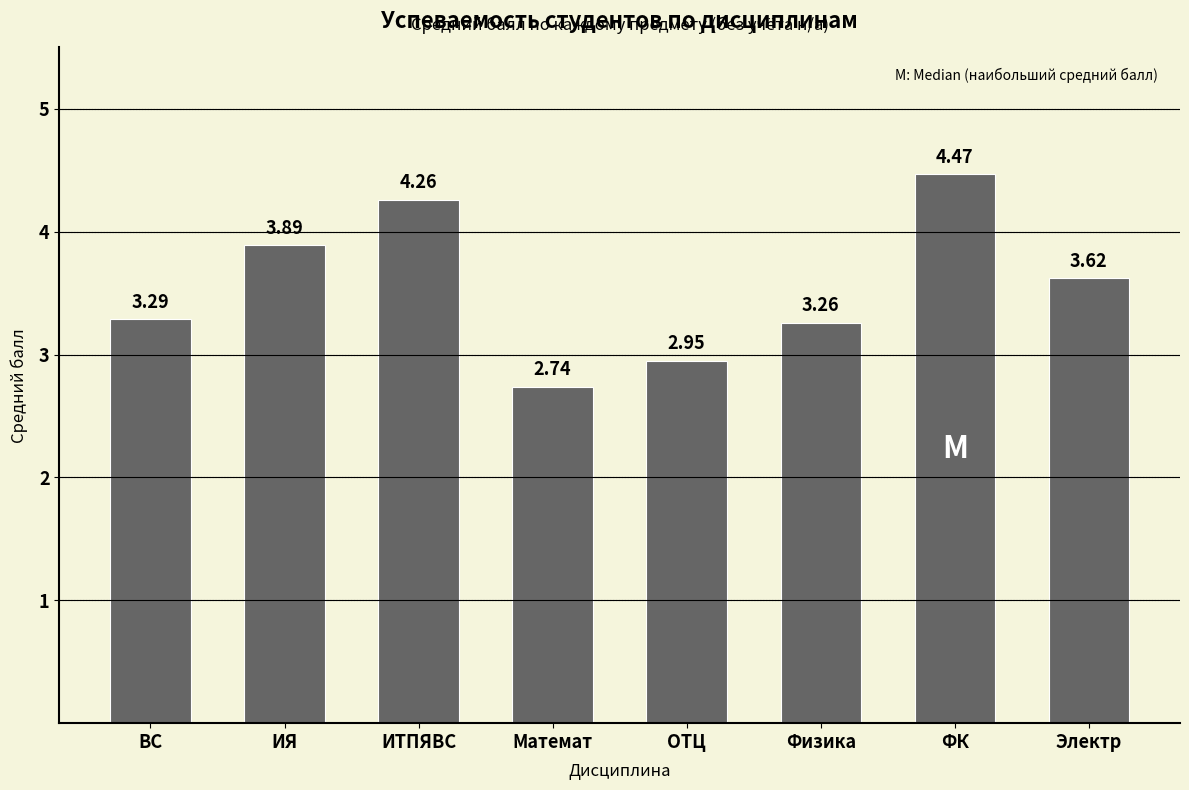

List the labels in order of value, smallest first.

Математ, ОТЦ, Физика, ВС, Электр, ИЯ, ИТПЯBC, ФК